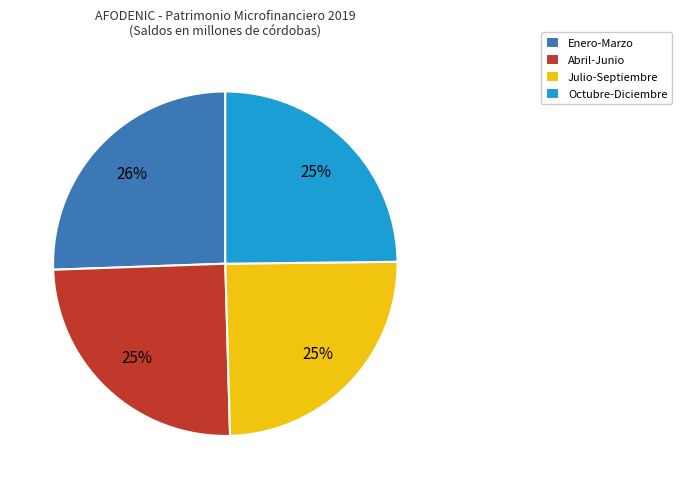

How many slices are in this pie chart?

4